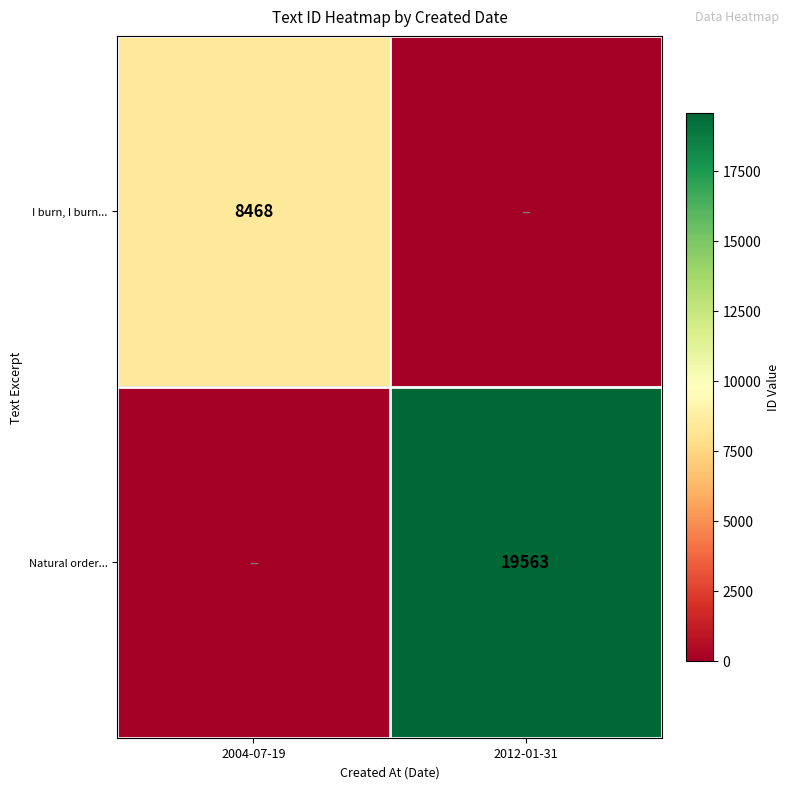

Is it true that Natural order... equals 19563 at 2012-01-31?

True